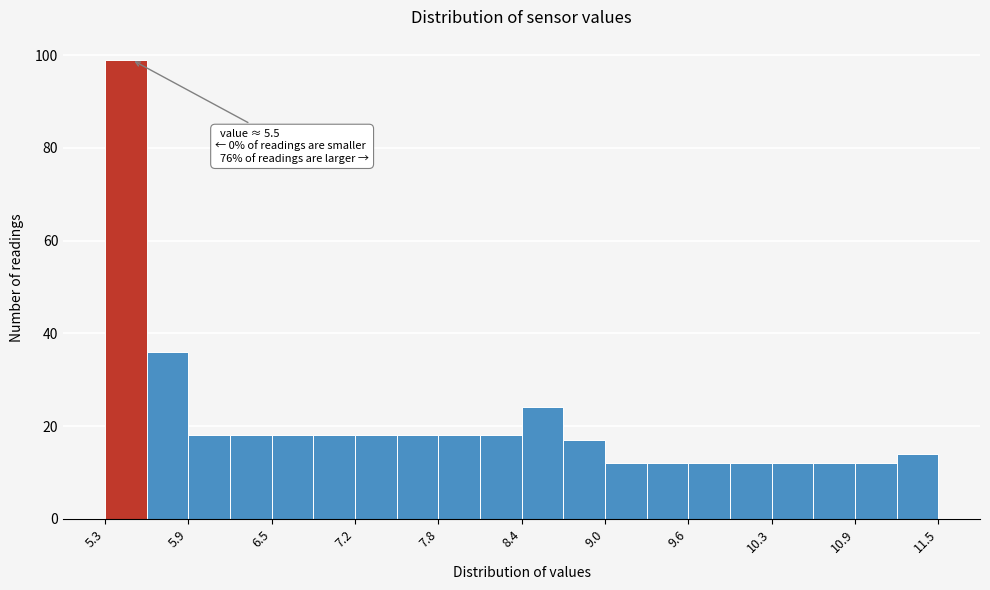

Around what value on the x-axis is the tallest bar? Give the approximate position of its centre, as read against the axis.

5.5